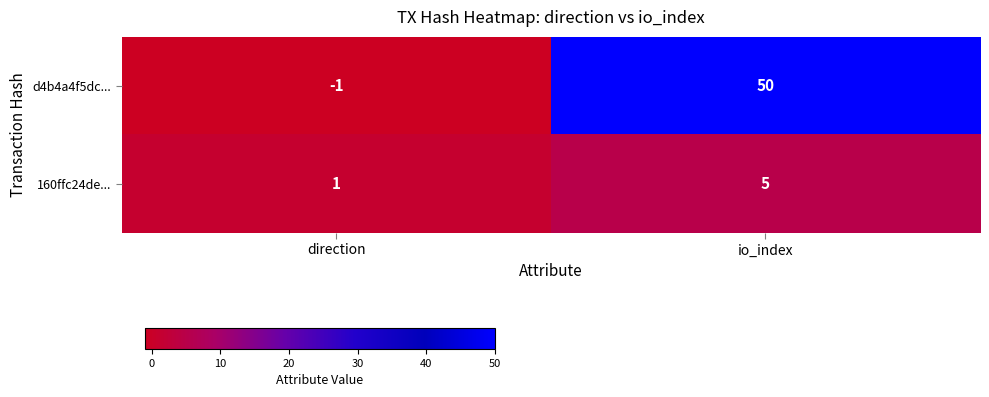

Which series has the widest spread of values?

d4b4a4f5dc...